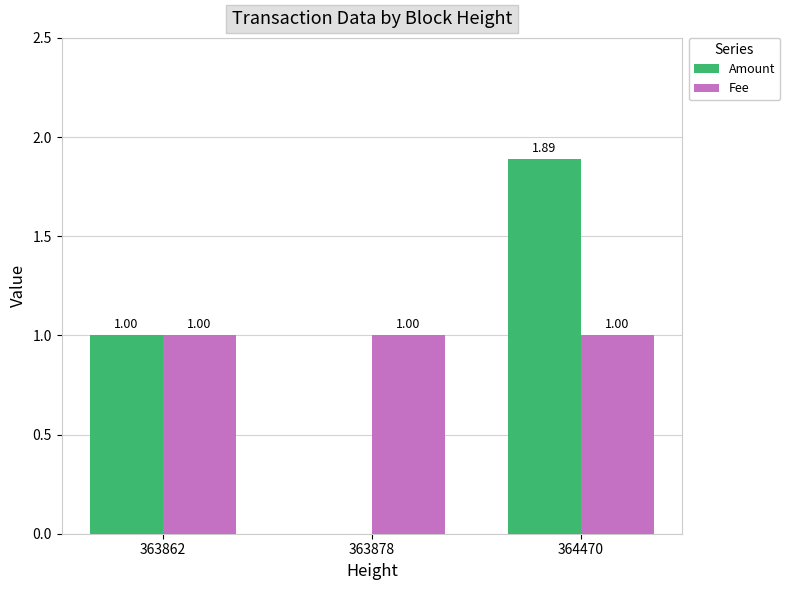

How many categories are shown in the chart?

3